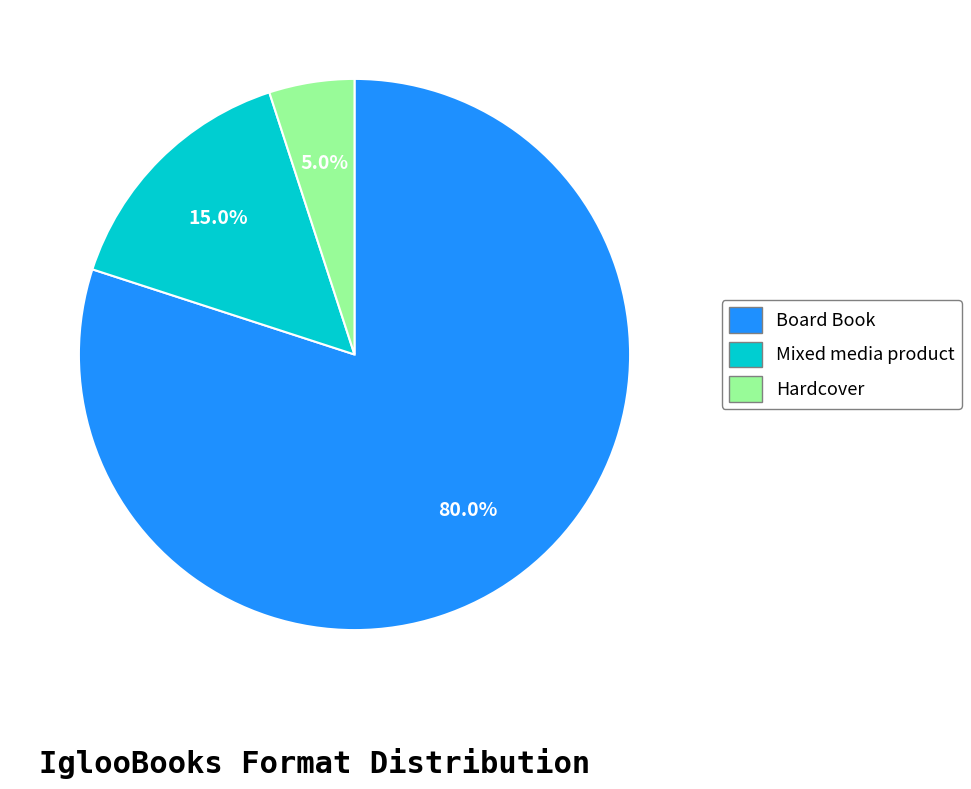

To the nearest percent, what percentage of the pie is Mixed media product?

15%